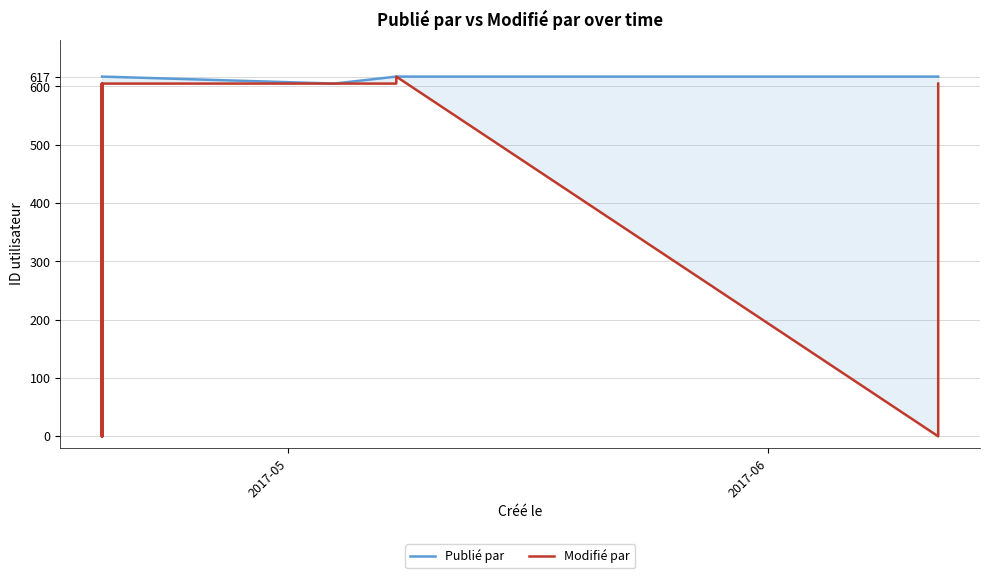

The value of Publié par at 20 is 849. True or false?

False